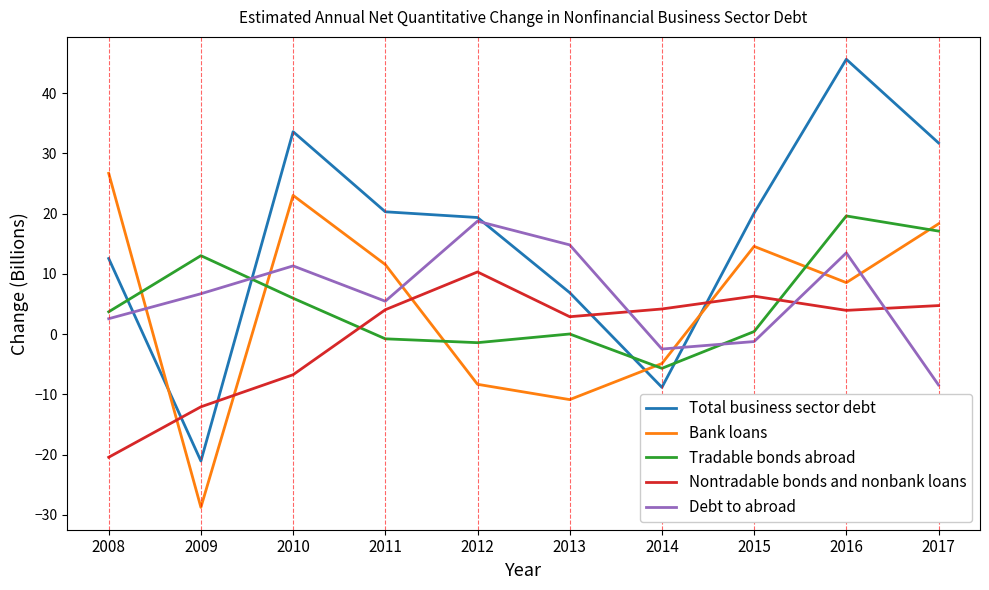

Which series has the widest spread of values?

Total business sector debt